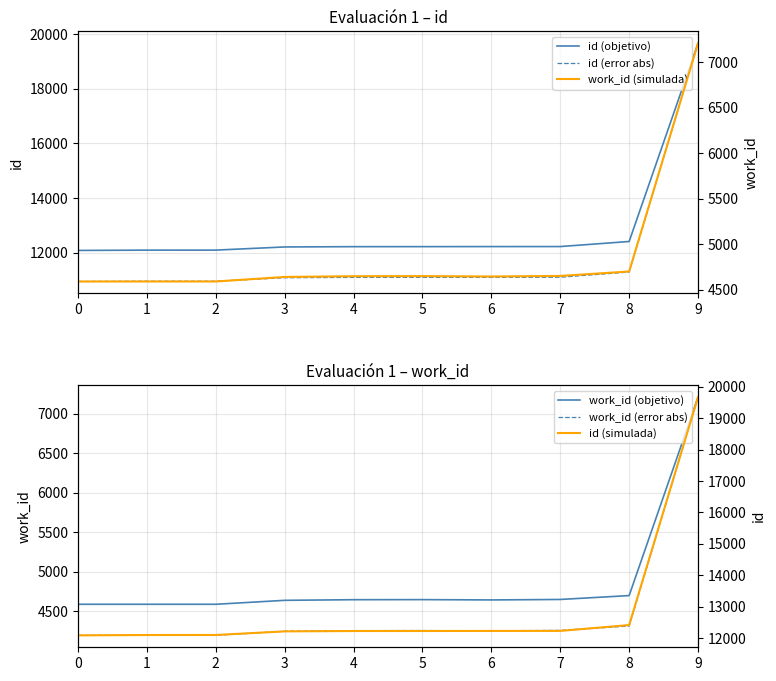

True or false: work_id (error abs) and work_id (objetivo) cross at least once.

False